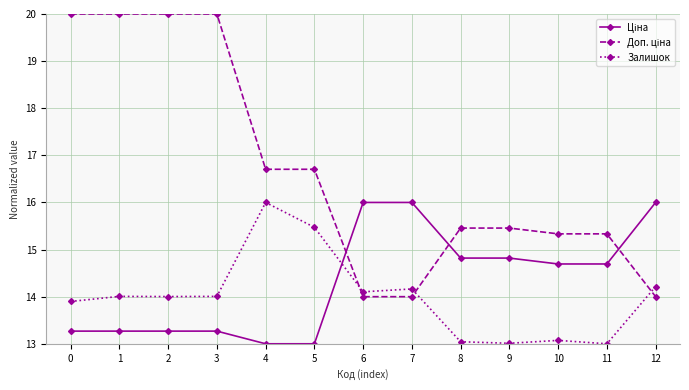

What is the total value across all series at 6?

44.1